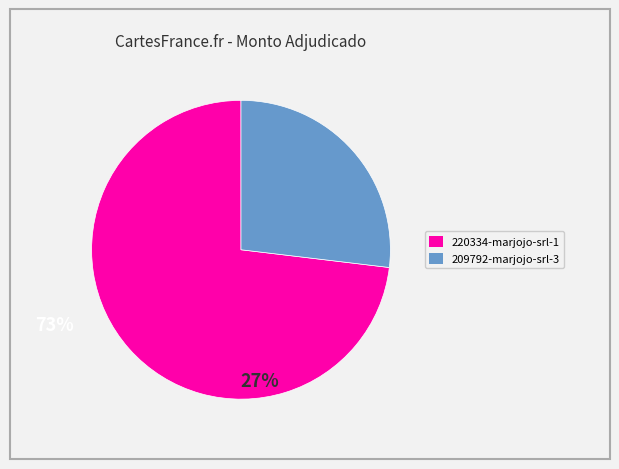

Combined, do 209792-marjojo-srl-3 and 220334-marjojo-srl-1 account for over 50%?

Yes